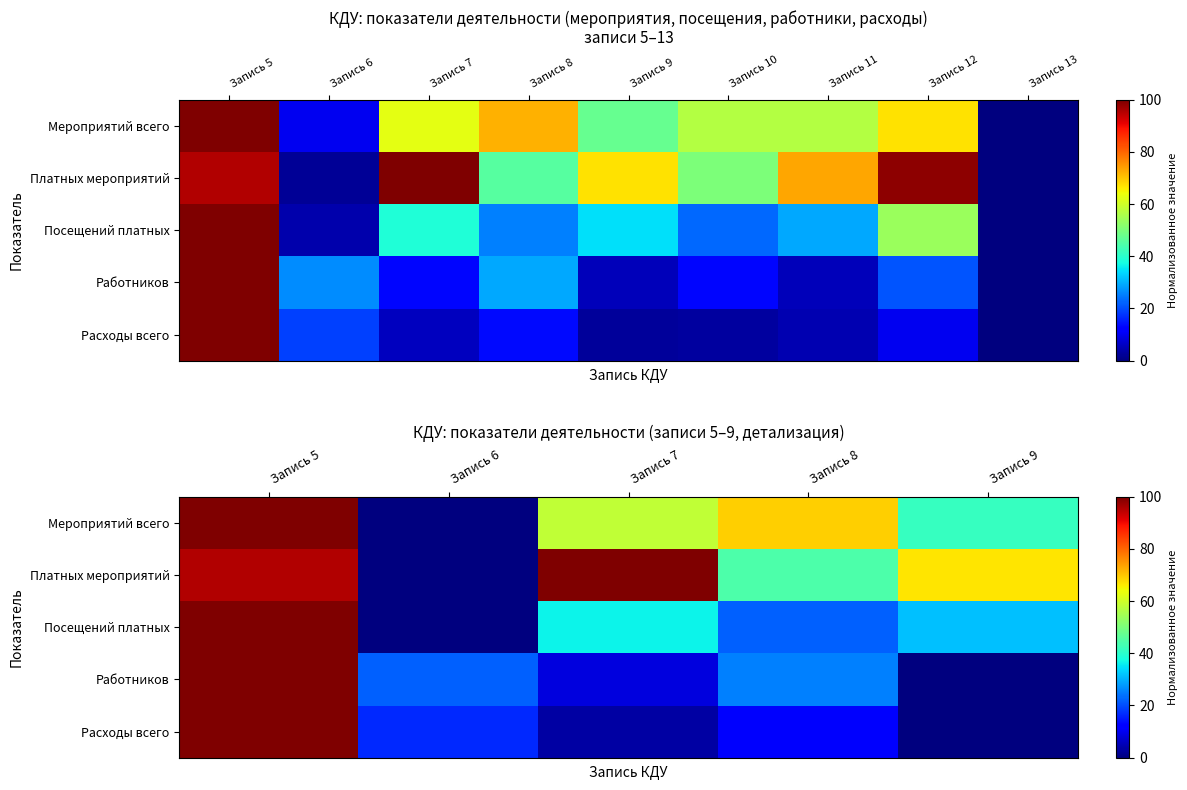

What is the average value of the Работников series?

31.1